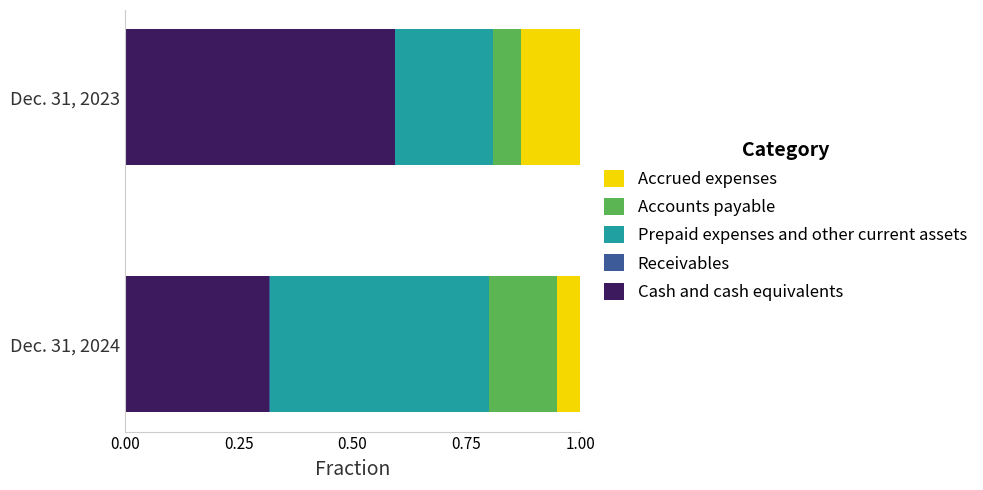

How many series are shown in this chart?

5